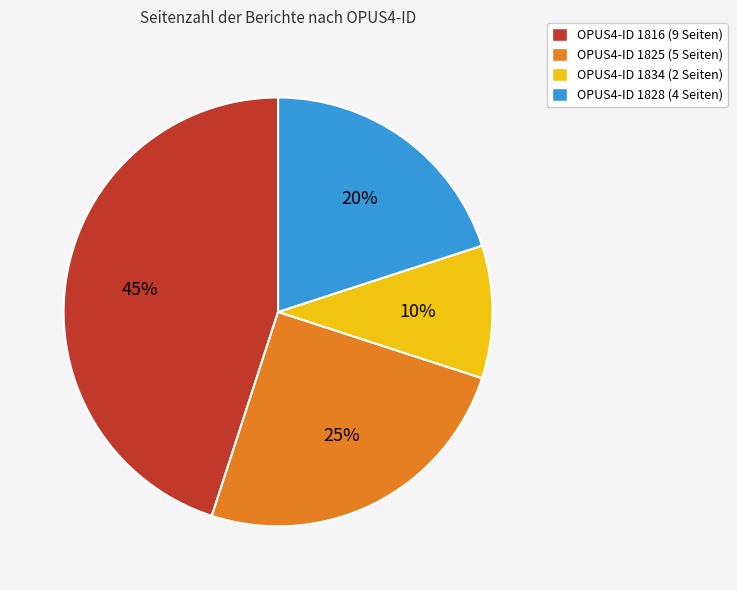

How many slices are in this pie chart?

4